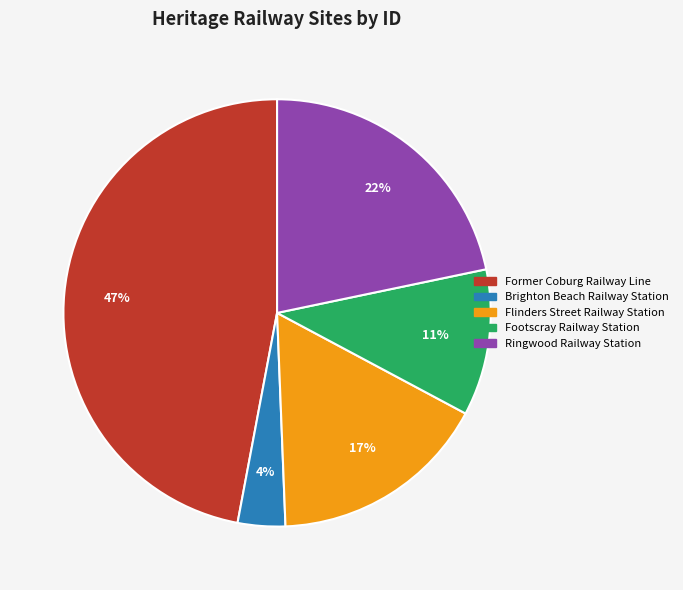

Is there a majority slice in this chart?

No